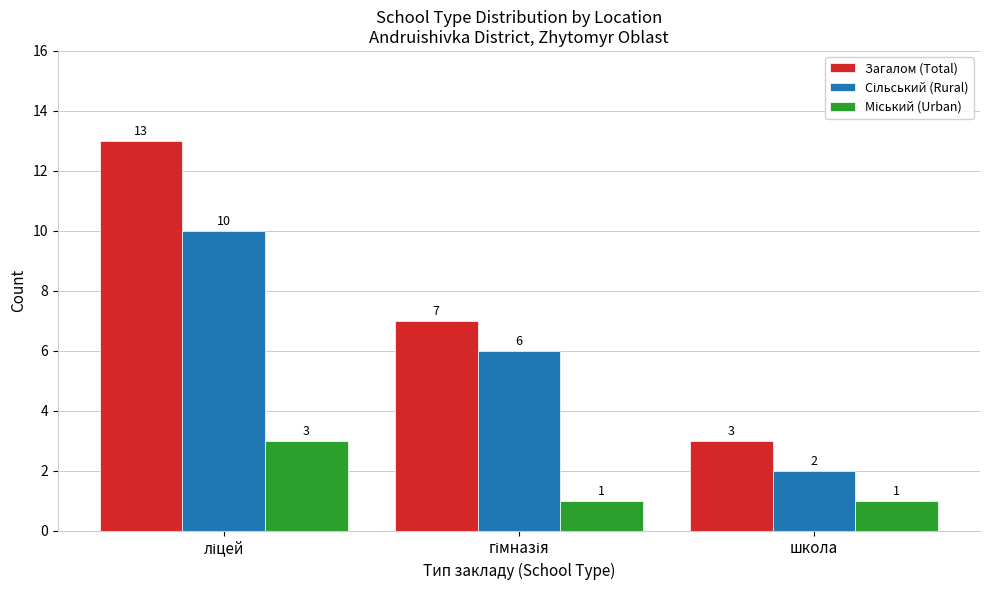

Which series has the widest spread of values?

Загалом (Total)